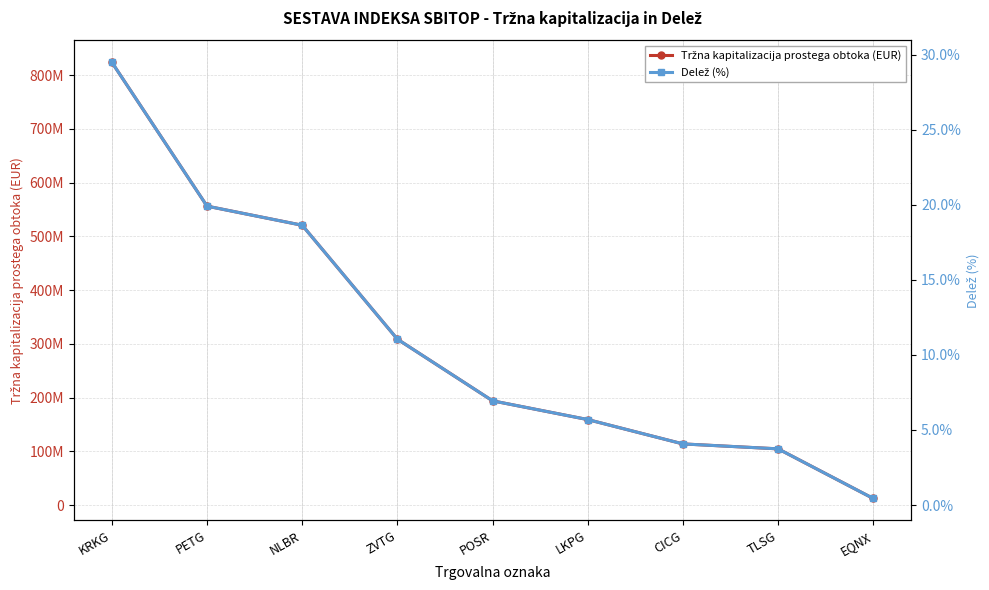

What is the label of the 6th point from the left?

LKPG